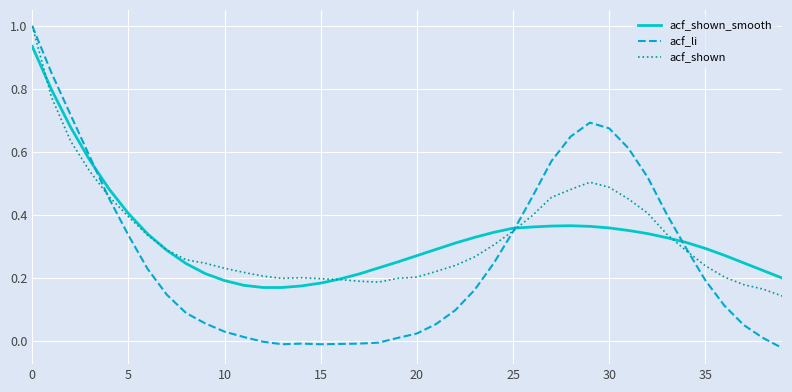

Which series has the largest range (max minus min)?

acf_li